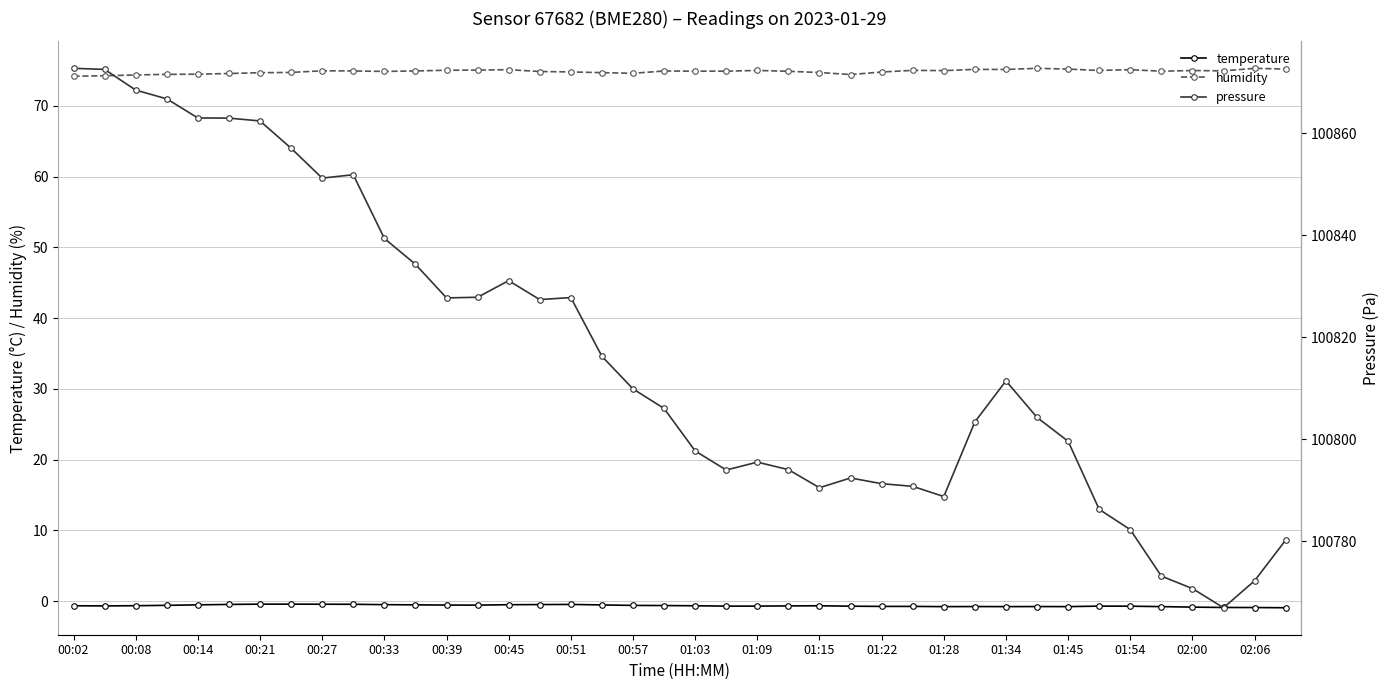

What is the minimum value for humidity?

74.2